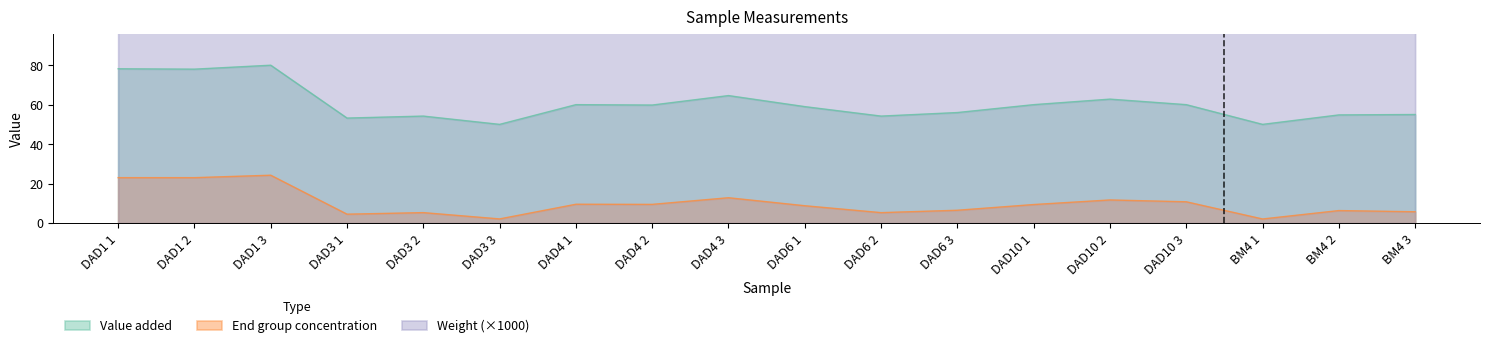

At how many categories does at least one series exceed 13?

18